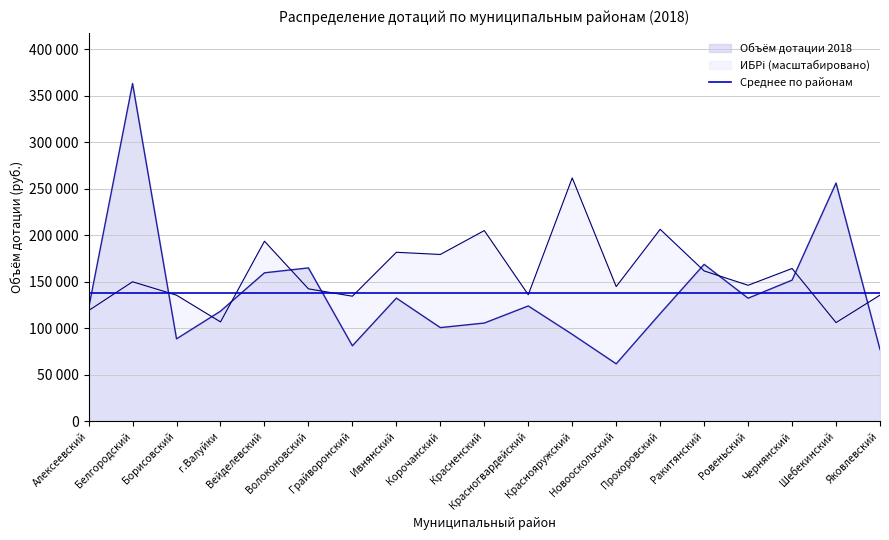

Rank the categories by ИБРi value from lowest to highest.

Шебекинский, г.Валуйки, Алексеевский, Грайворонский, Борисовский, Яковлевский, Красногвардейский, Волоконовский, Новооскольский, Ровеньский, Белгородский, Ракитянский, Чернянский, Корочанский, Ивнянский, Вейделевский, Красненский, Прохоровский, Краснояружский